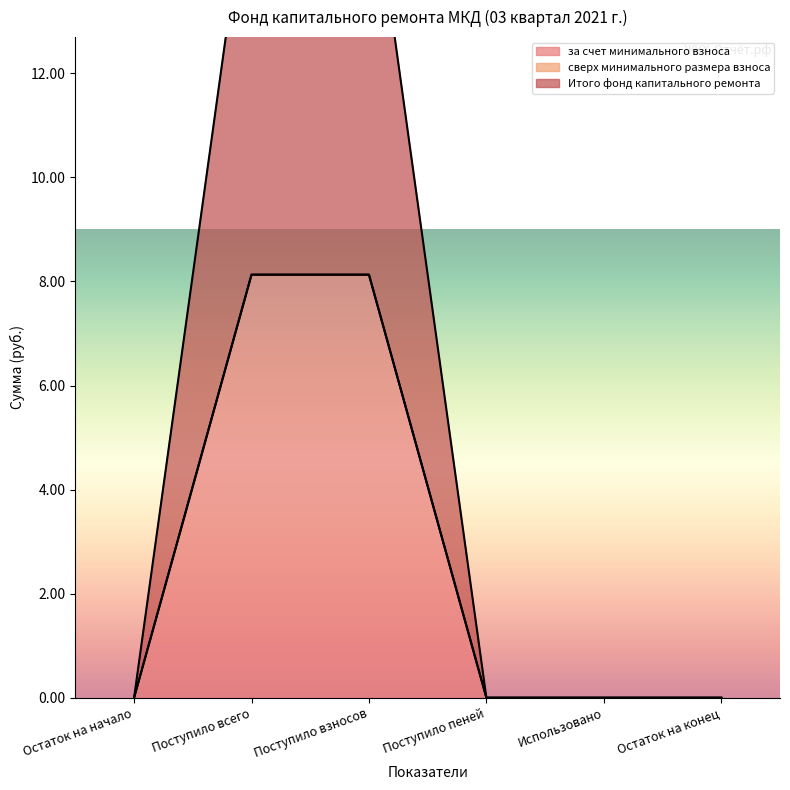

The за счет минимального взноса series shows 4.9 at Остаток на начало. True or false?

False